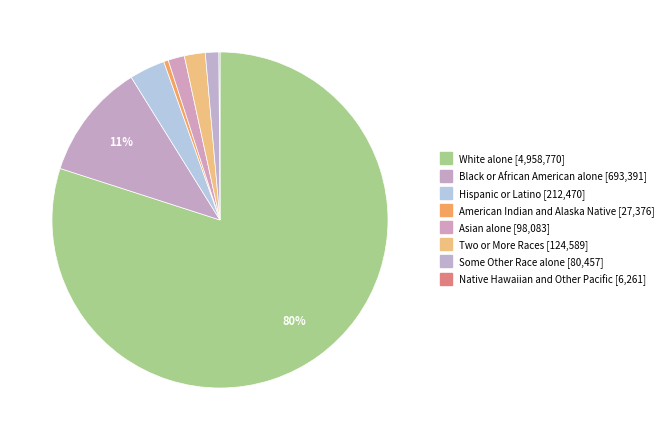

How many slices are in this pie chart?

8